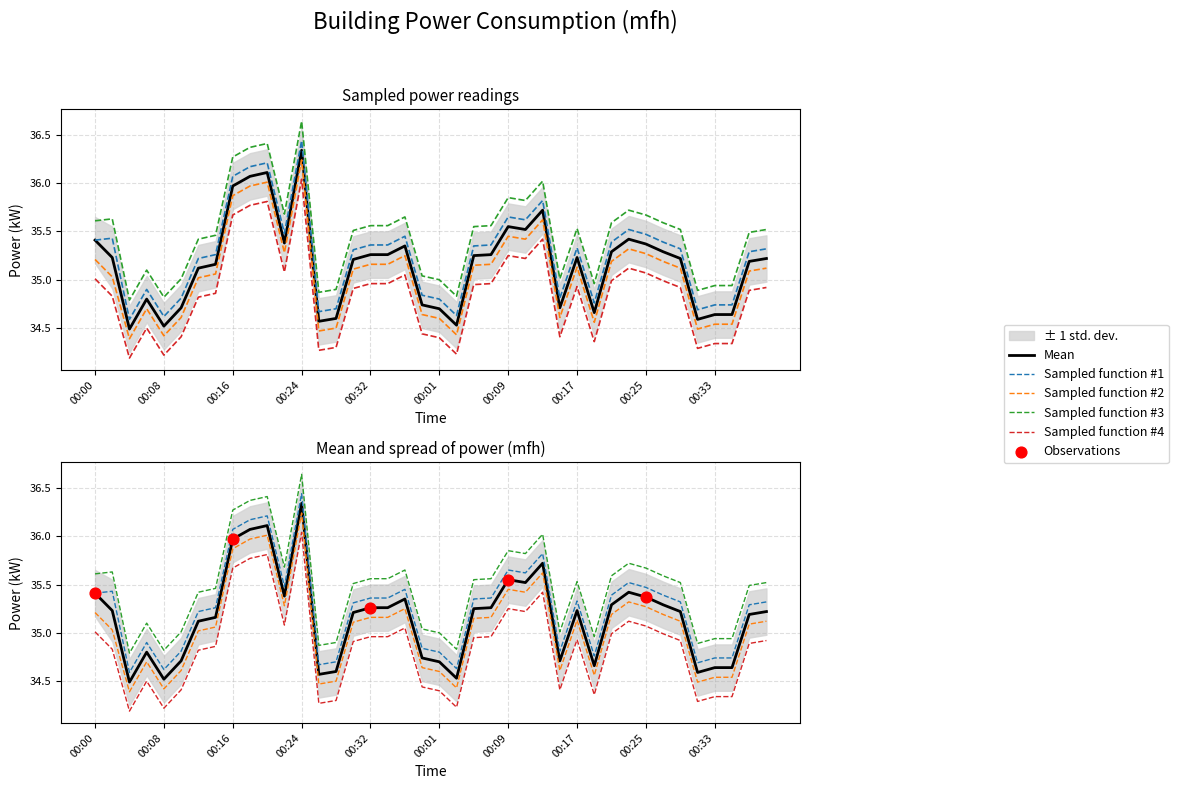

Is the value of Sampled function #3 at 00:39 greater than the value of Mean at 00:35?

Yes